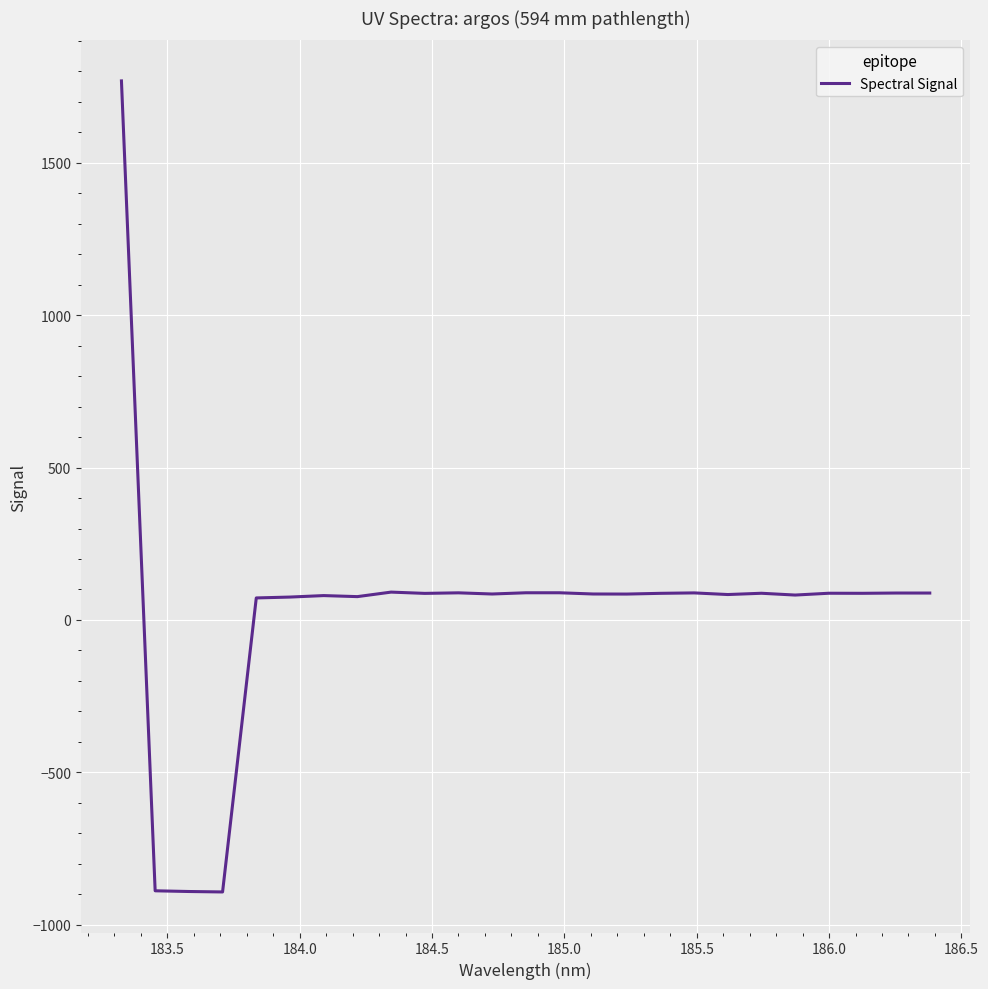

What is the smallest value displayed?

-892.2